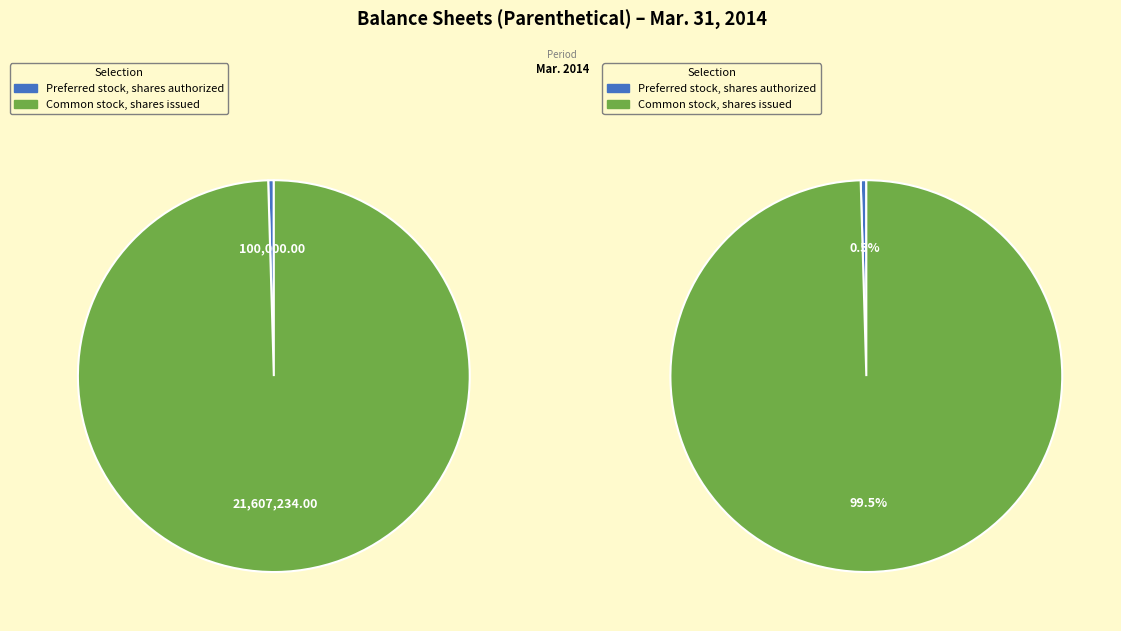

How many segments does this pie chart have?

2